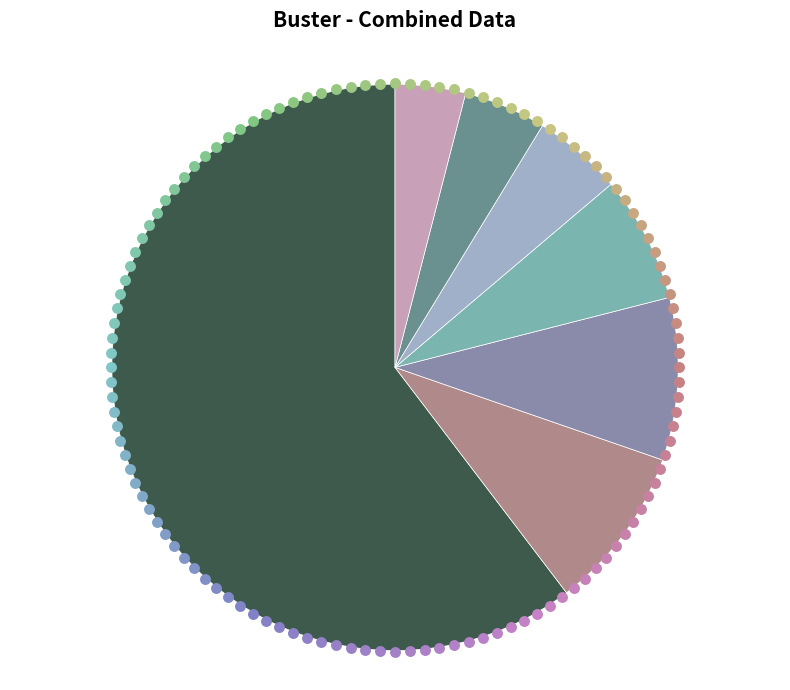

Is there any slice that represents more than half of the pie?

Yes